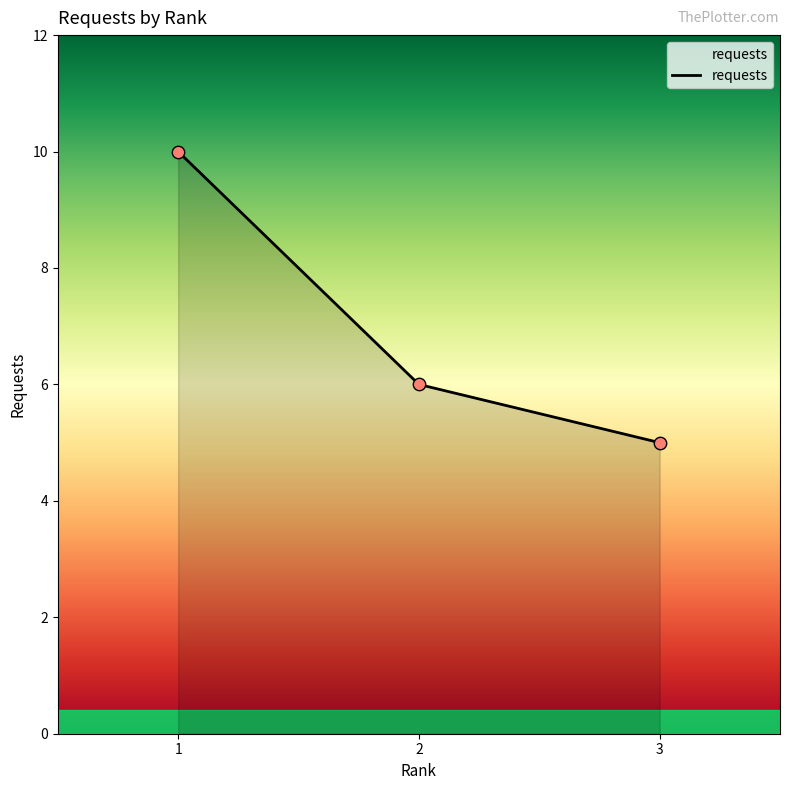

What is the ratio of the value at 1 to the value at 3?

2.0